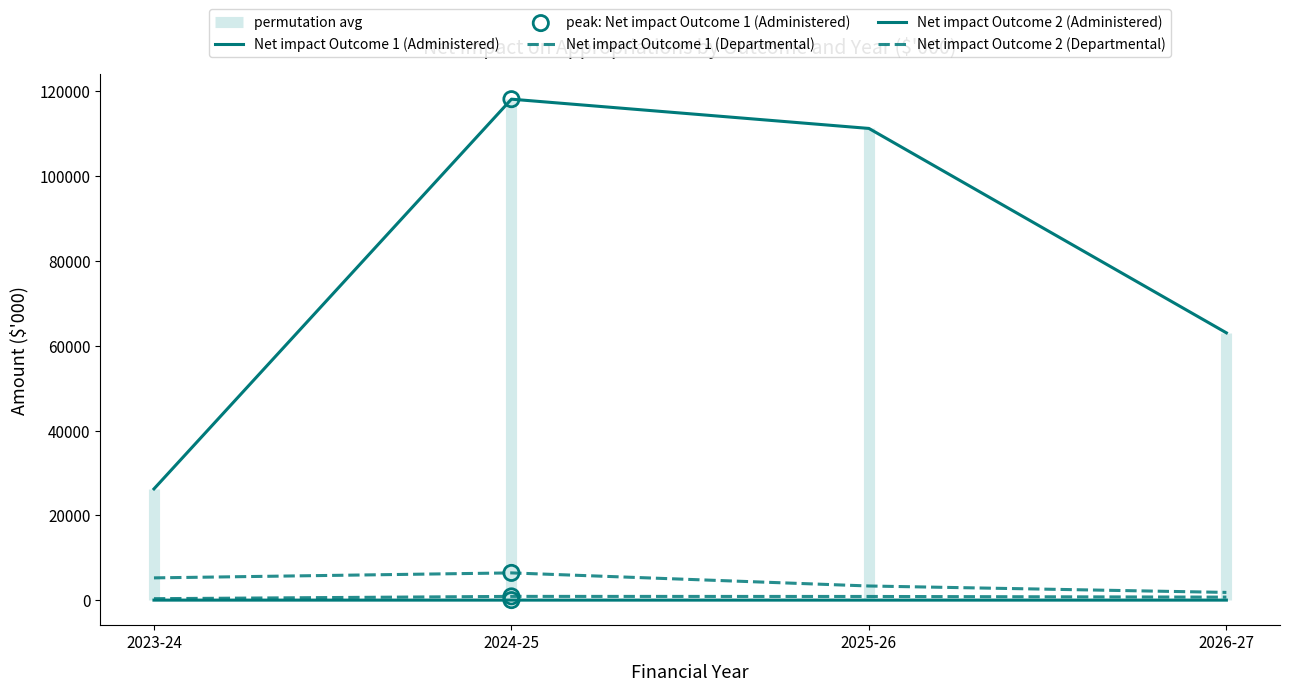

Which series contains the lowest Y value?

Net impact Outcome 1 (Administered)